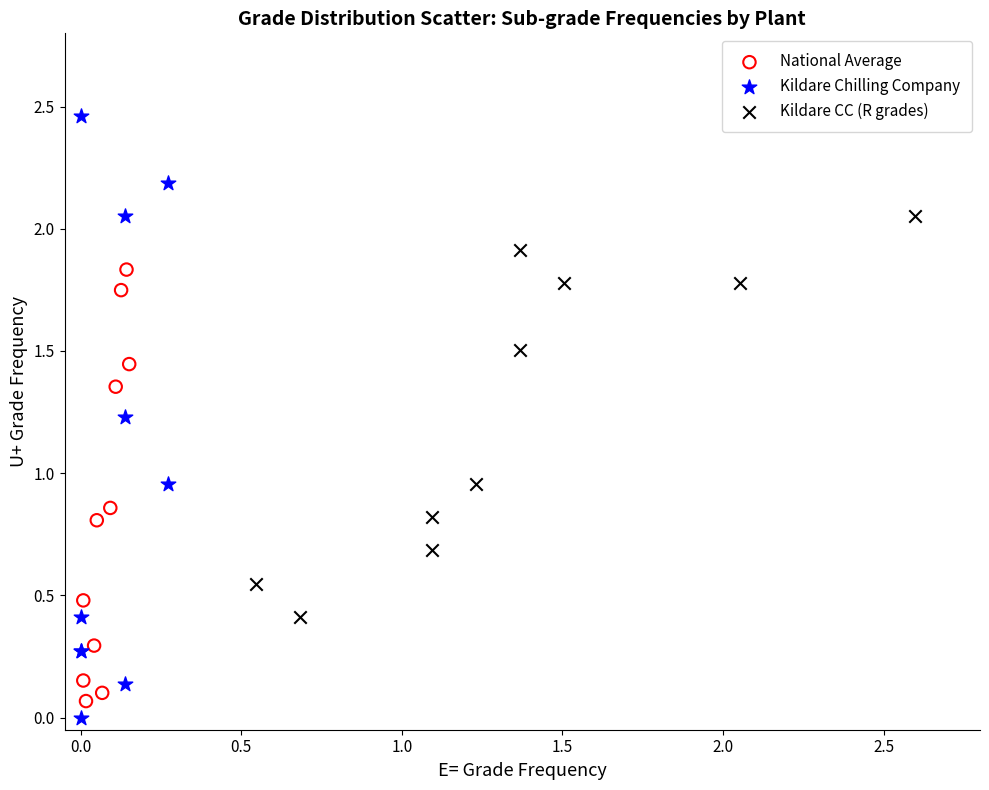

Which series contains the lowest Y value?

Kildare Chilling Company